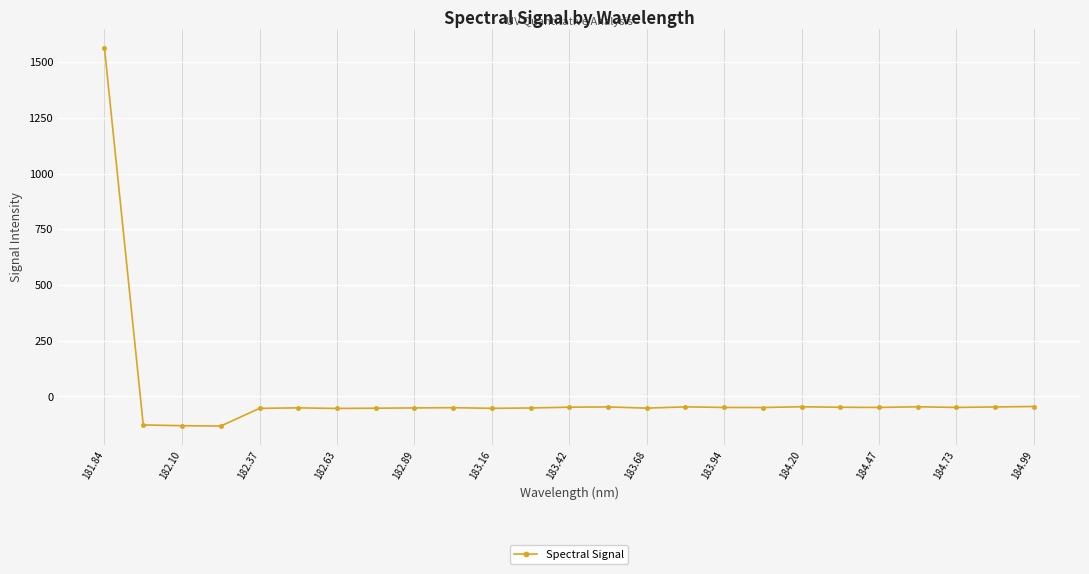

True or false: the data has more than 1 interior local peaks.

True